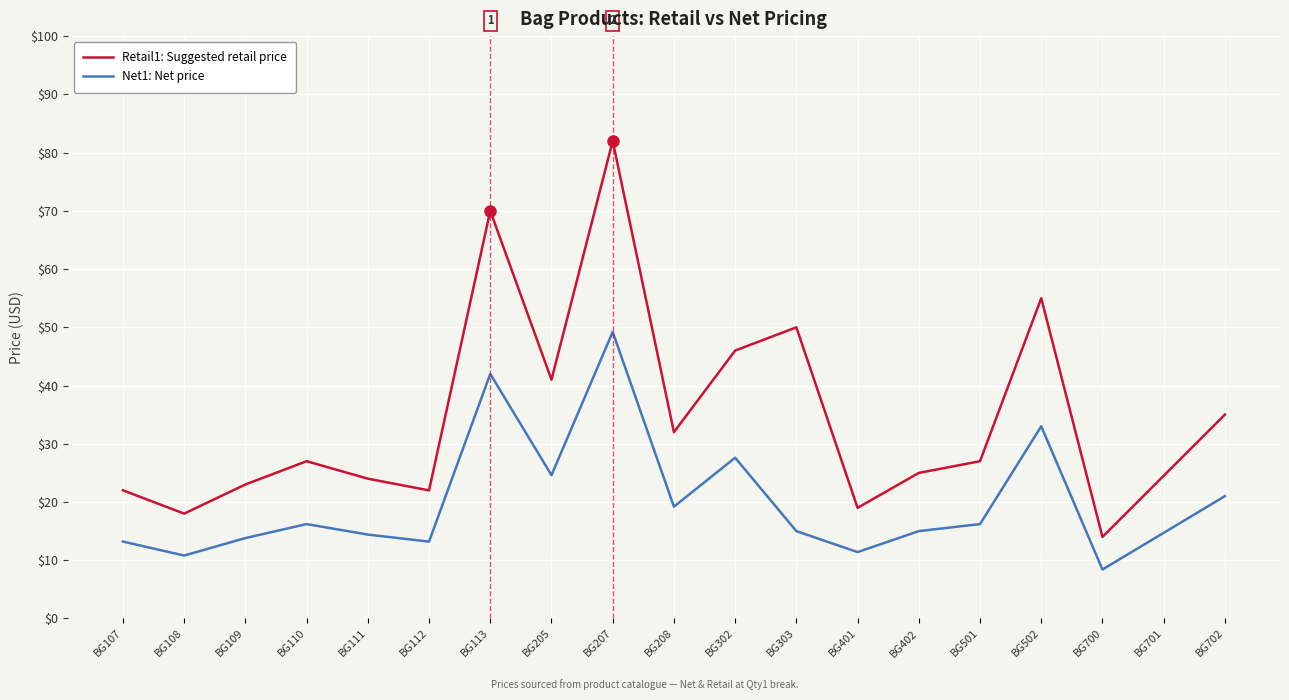

Rank the series by their average value, from lowest to highest.

Net1: Net price, Retail1: Suggested retail price